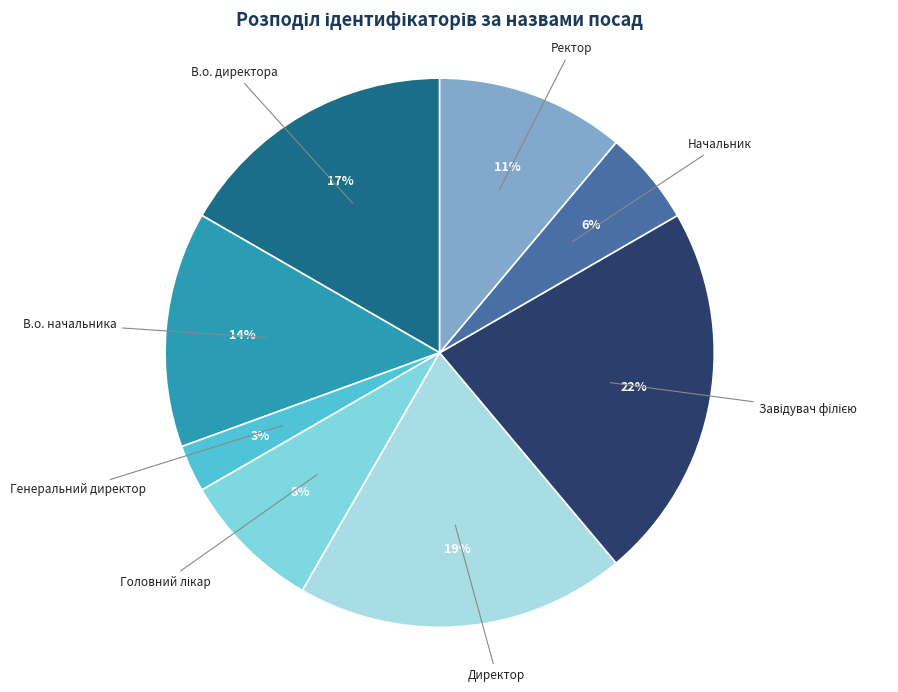

To the nearest percent, what is the difference between the В.о. начальника and Ректор slice percentages?

3%